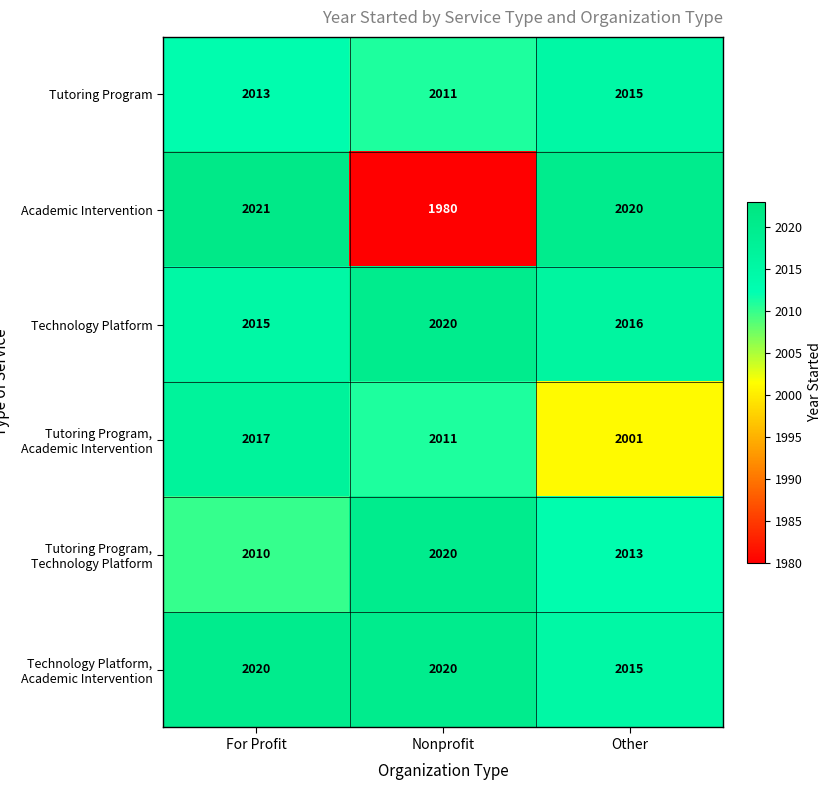

What is the difference between the Tutoring Program values at Other and Nonprofit?

4